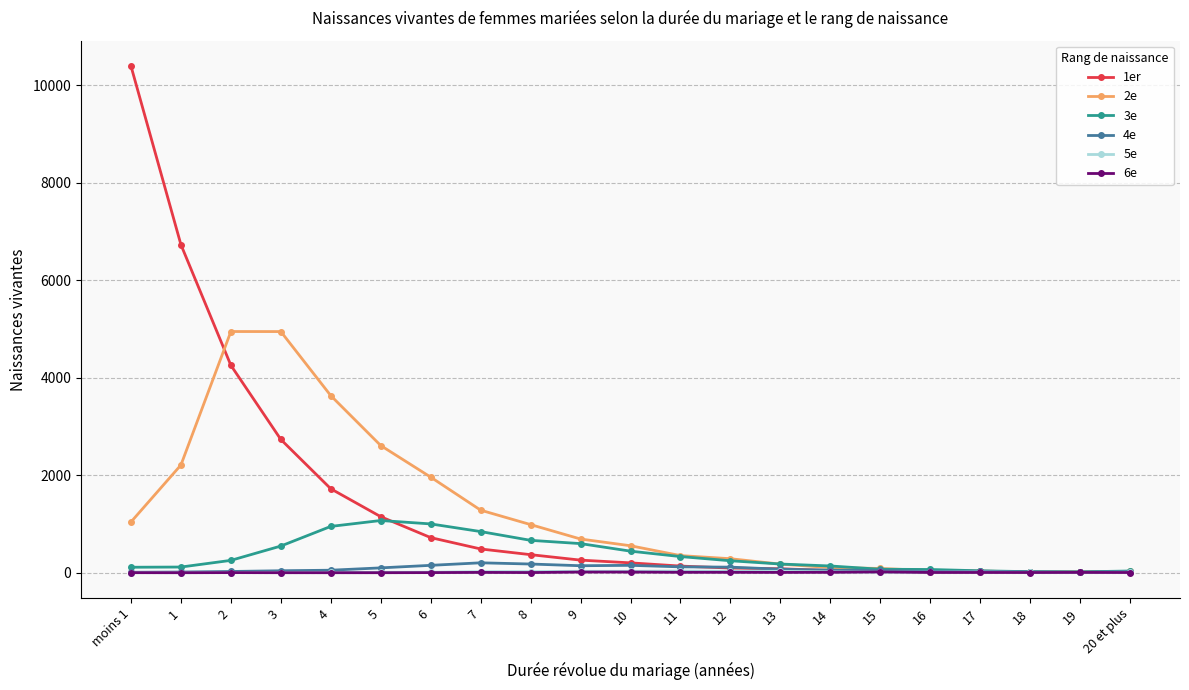

At which category is the sum across all series the highest?

moins 1